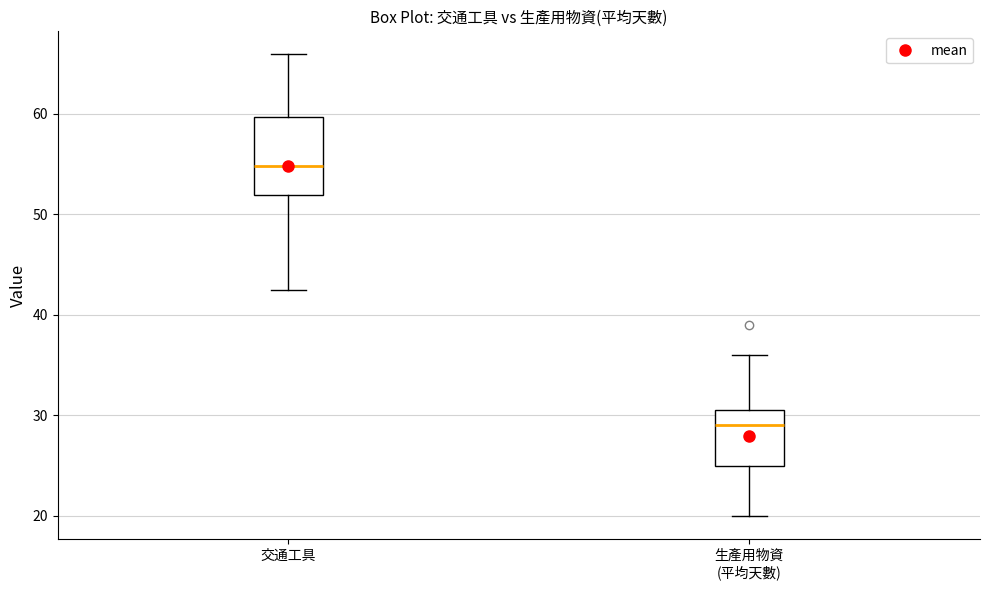

Reading left to right, read every box against the y-axis: the position of its median line, the range the box covers, and the ends of its whiskers. The values are not printed on the chart, so give them approximately, as read against the axis.

交通工具: median 55, box 52 to 60, whiskers 43 to 66
生產用物資 (平均天數): median 29, box 25 to 31, whiskers 20 to 36